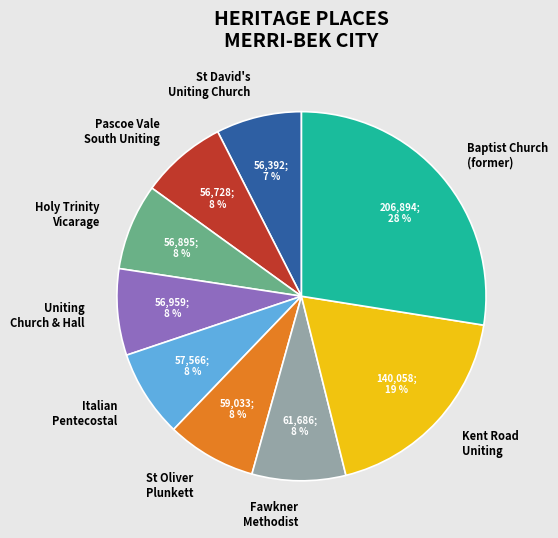

True or false: Kent Road Uniting accounts for 19% of the total.

True